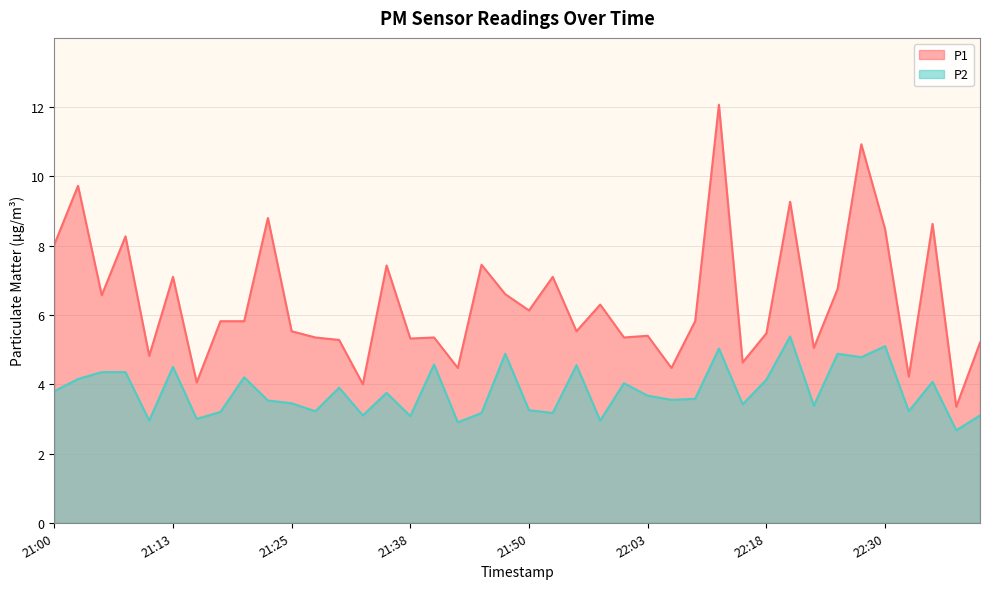

Is it true that P2 equals 3.8 at 21:35?

True